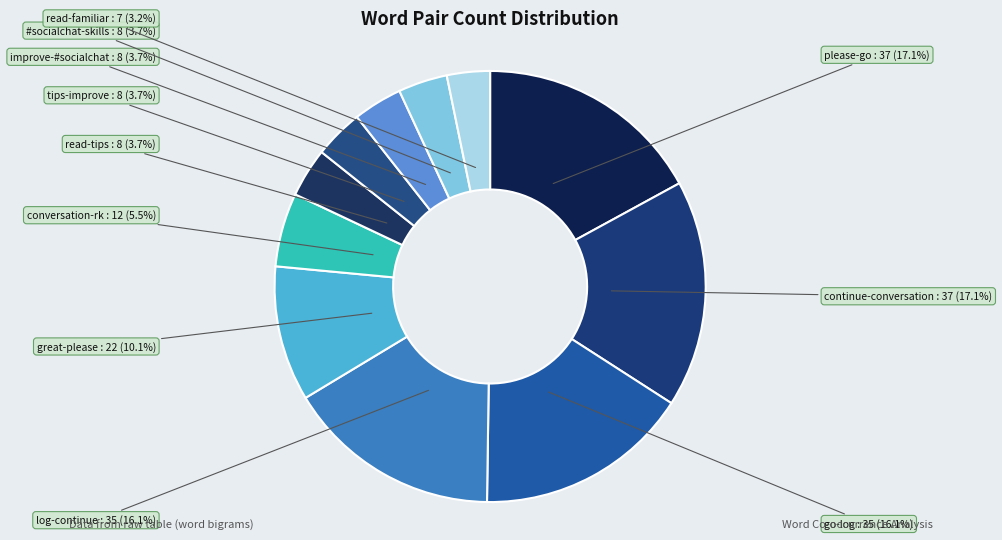

Is improve-#socialchat the majority of the pie?

No